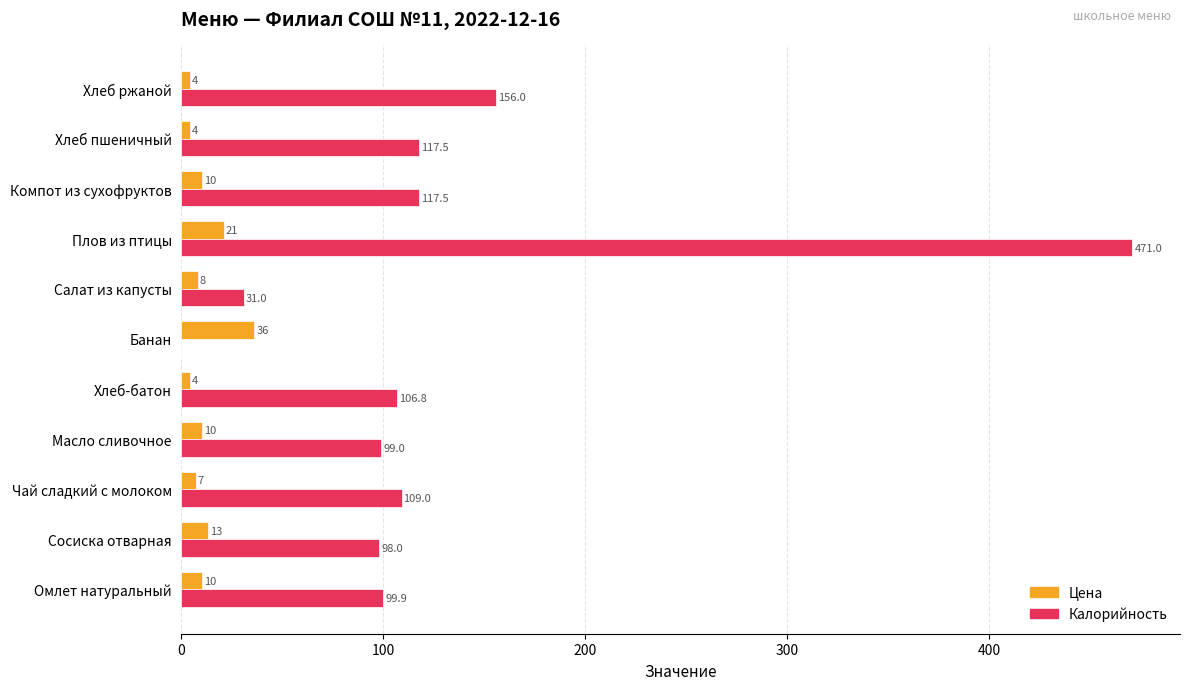

The value of Цена at Салат из капусты is 8.0. True or false?

True